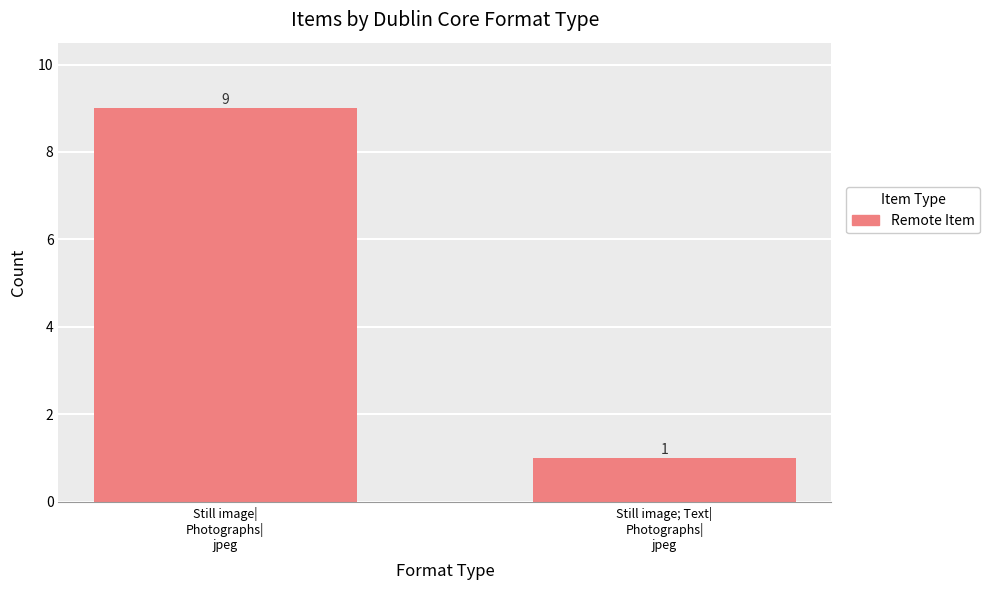

How many distinct data groups are displayed?

1